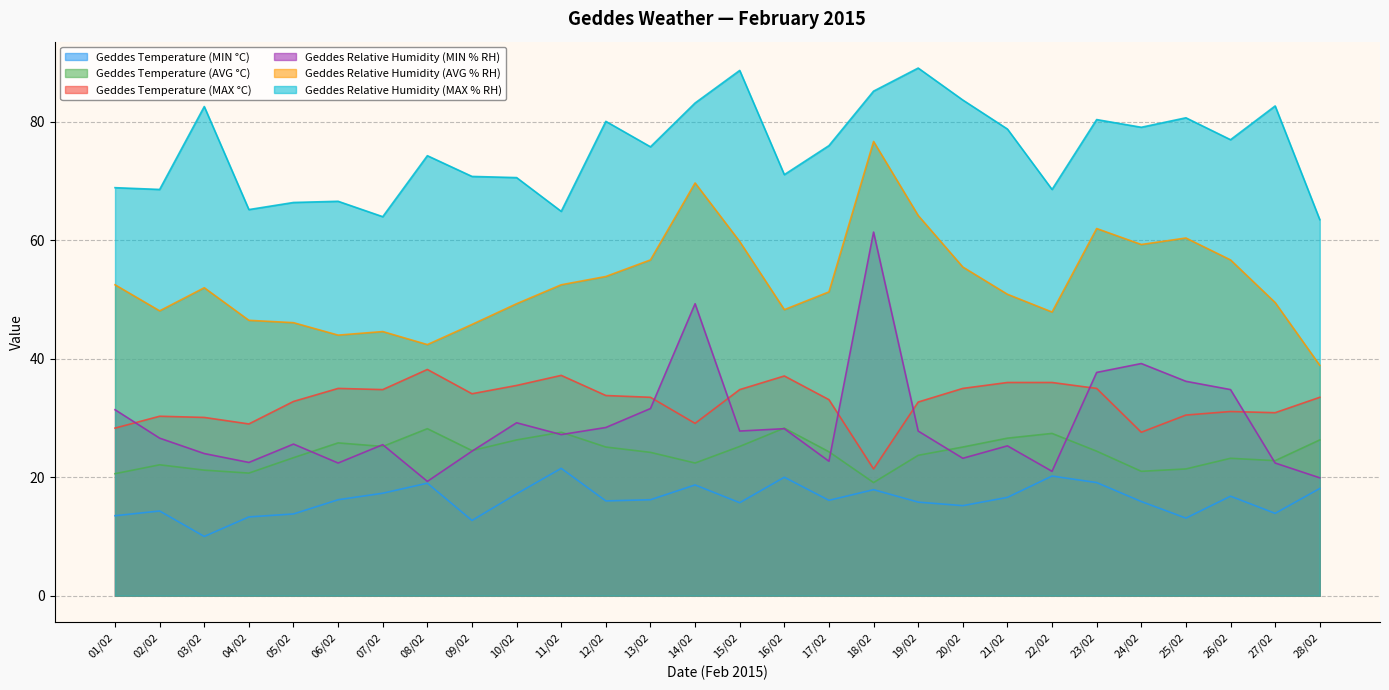

At which category is the sum across all series the highest?

18/02